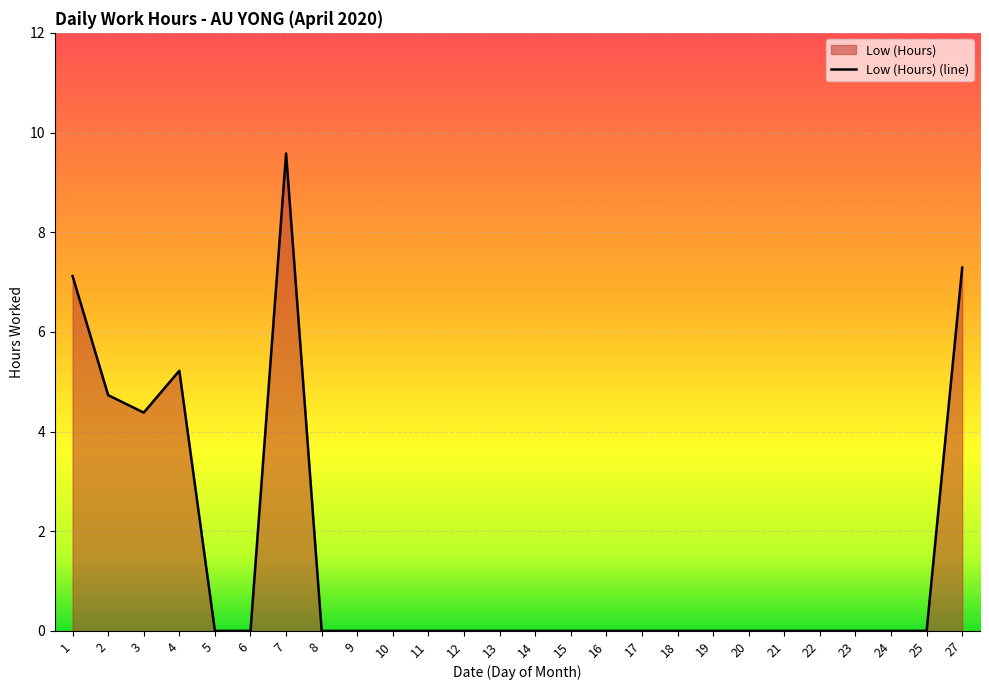

Count the number of categories in the chart.

26